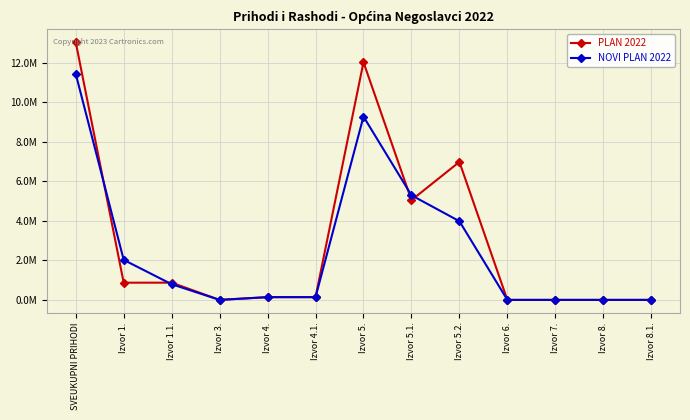

Reading right to left, what are all the values shown in this chart?

PLAN 2022: Izvor 8.1.=0.0	Izvor 8.=0.0	Izvor 7.=0.0	Izvor 6.=0.0	Izvor 5.2.=6980000.0	Izvor 5.1.=5045000.0	Izvor 5.=12025000.0	Izvor 4.1.=139000.0	Izvor 4.=139000.0	Izvor 3.=0.0	Izvor 1.1.=871000.0	Izvor 1.=871000.0	SVEUKUPNI PRIHODI=13035000.0
NOVI PLAN 2022: Izvor 8.1.=0.0	Izvor 8.=0.0	Izvor 7.=0.0	Izvor 6.=0.0	Izvor 5.2.=3980000.0	Izvor 5.1.=5293025.0	Izvor 5.=9273025.0	Izvor 4.1.=139000.0	Izvor 4.=139000.0	Izvor 3.=0.0	Izvor 1.1.=792932.4	Izvor 1.=2023136.6	SVEUKUPNI PRIHODI=11435161.6